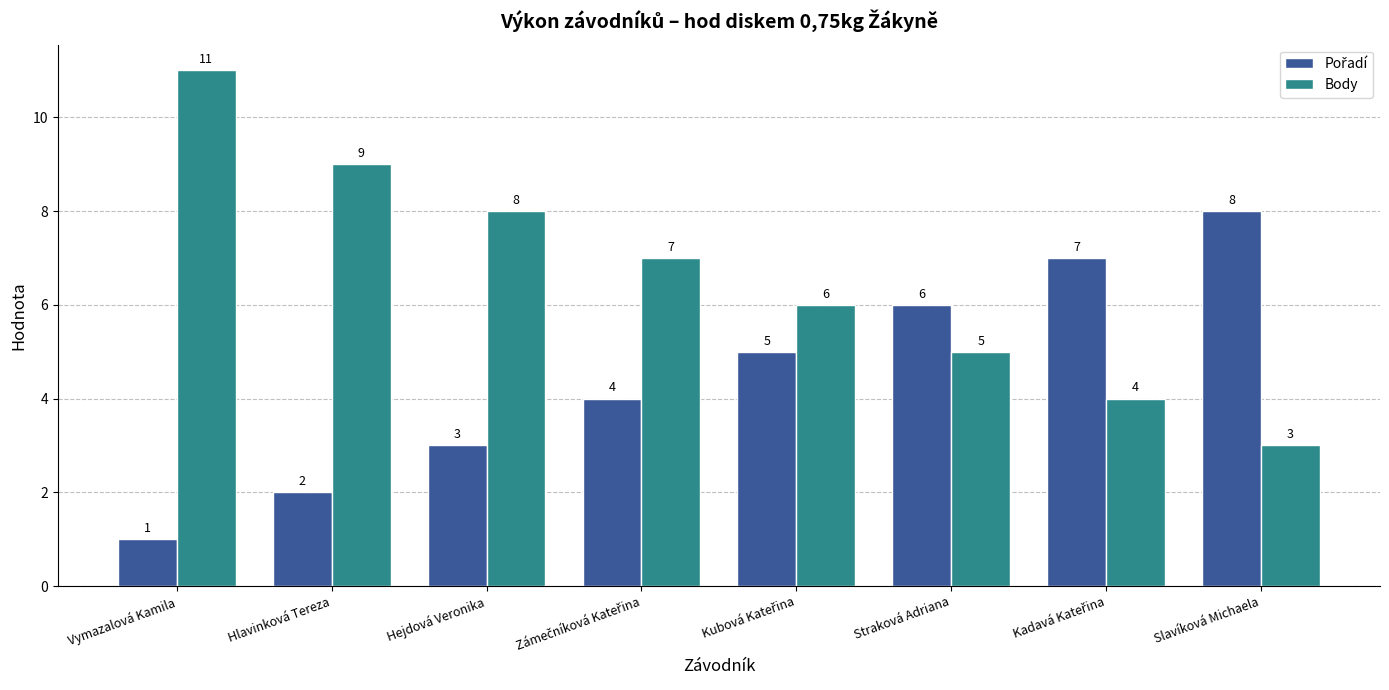

What is the average value of the Body series?

7